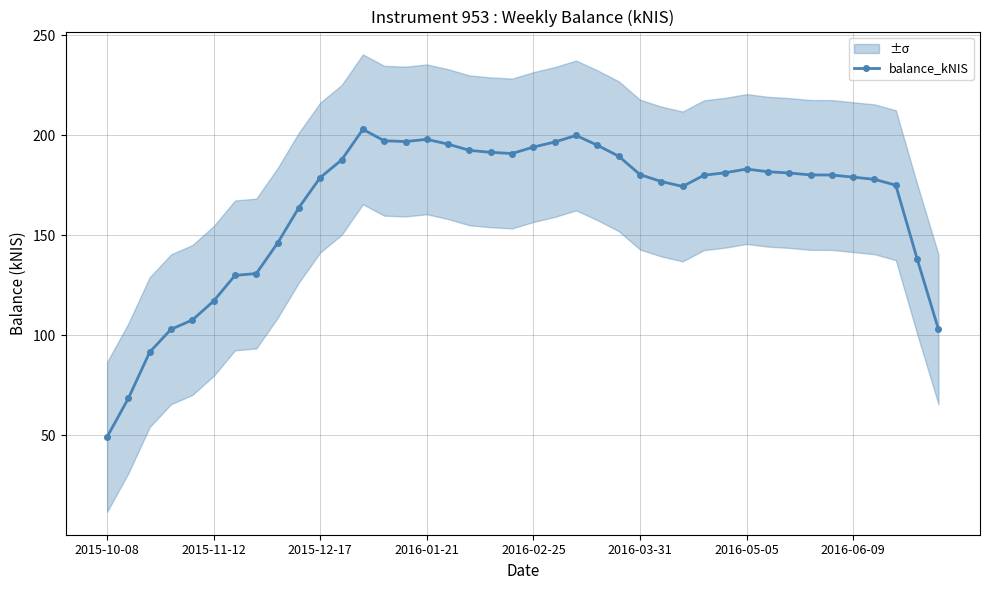

What is the lowest value of the balance_kNIS series?

49.3